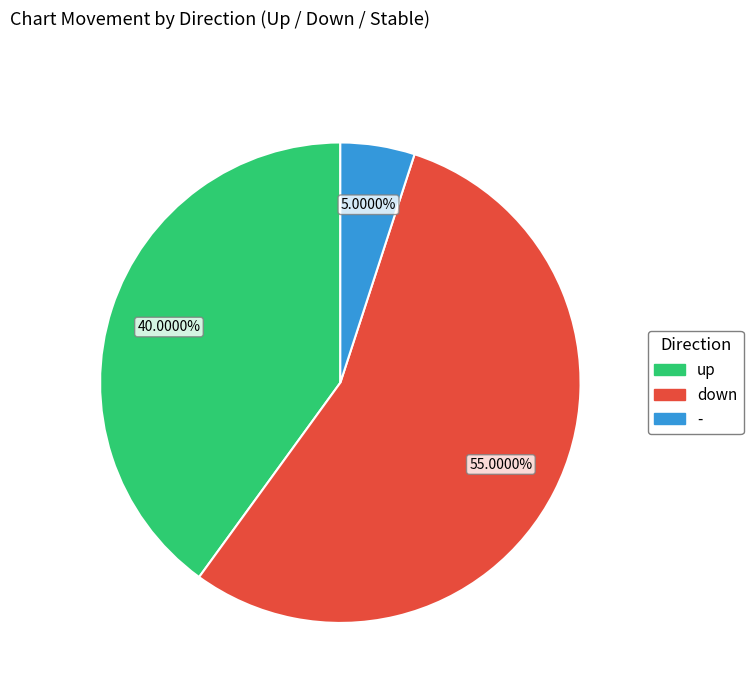

Is there a majority slice in this chart?

Yes